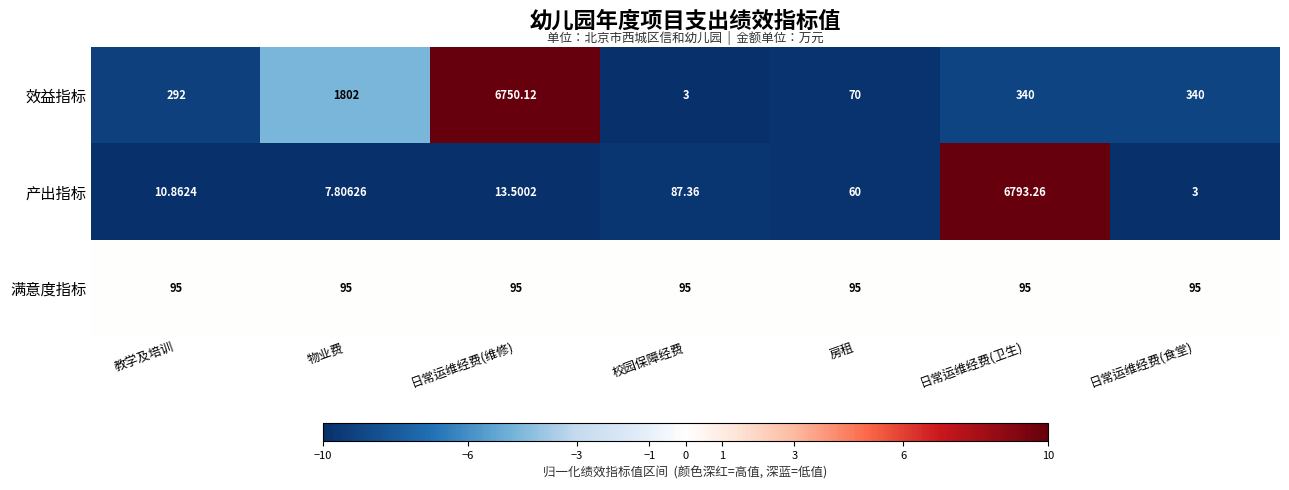

List the series in order of their overall mean, highest first.

效益指标, 产出指标, 满意度指标